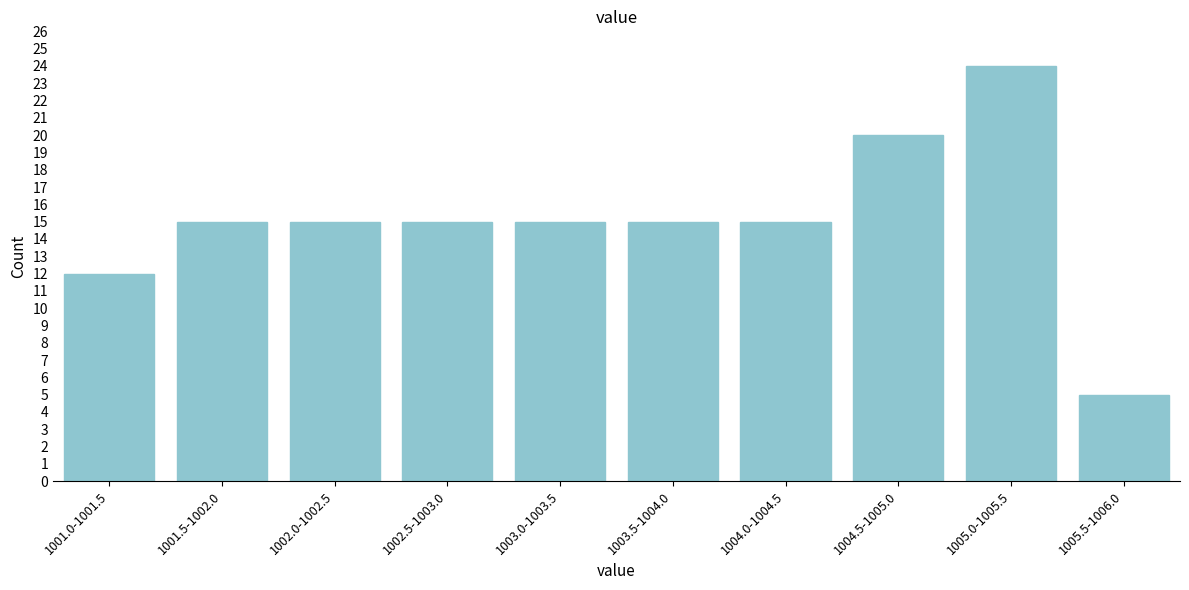

Reading left to right, transcribe all the data shown in this chart.

1001.0-1001.5=12	1001.5-1002.0=15	1002.0-1002.5=15	1002.5-1003.0=15	1003.0-1003.5=15	1003.5-1004.0=15	1004.0-1004.5=15	1004.5-1005.0=20	1005.0-1005.5=24	1005.5-1006.0=5